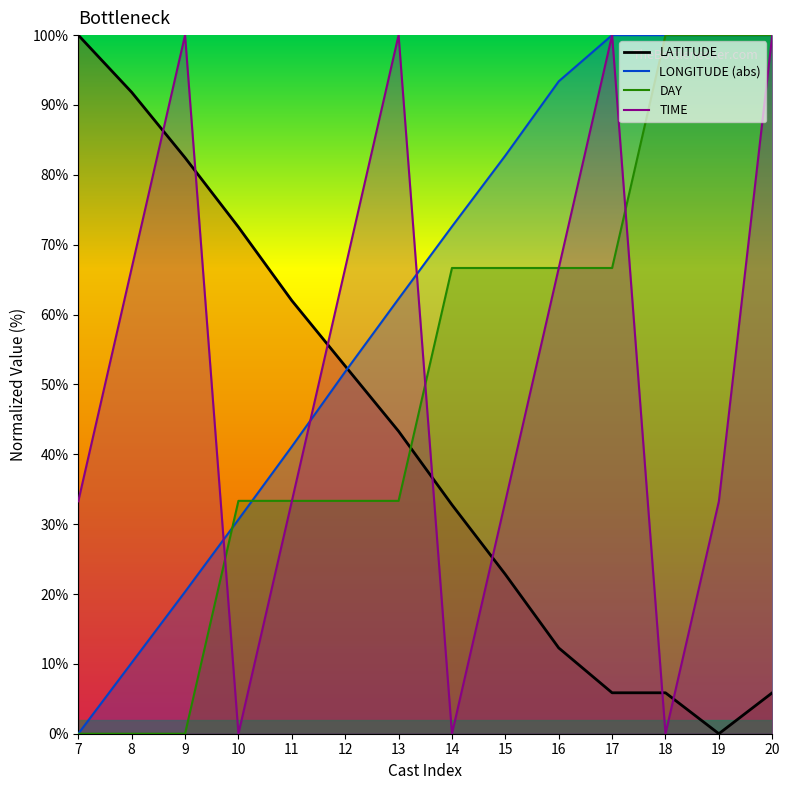

Reading right to left, extract all data points from this chart.

LATITUDE: 5.9	0.0	5.9	5.9	12.3	22.8	32.8	43.3	52.6	62.0	72.5	82.5	91.8	100.0
LONGITUDE: 100.0	100.0	100.0	100.0	93.4	82.8	72.6	62.3	51.8	41.1	30.7	20.3	10.2	0.0
DAY: 100.0	100.0	100.0	66.7	66.7	66.7	66.7	33.3	33.3	33.3	33.3	0.0	0.0	0.0
TIME: 100.0	33.3	0.0	100.0	66.6	33.3	0.0	100.0	66.6	33.3	0.0	100.0	66.6	33.3